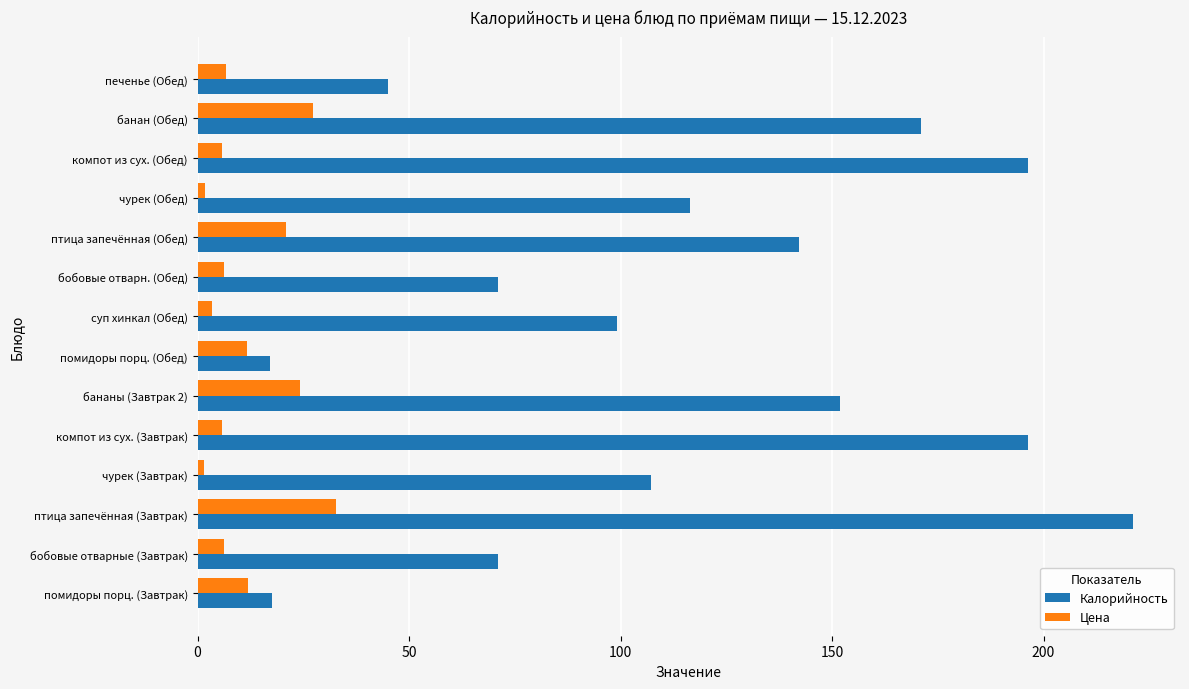

At how many categories does at least one series exceed 5?

14